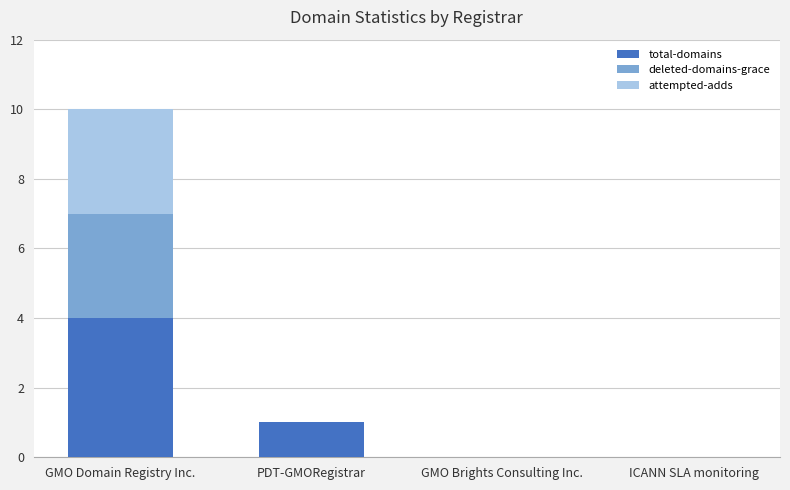

What is the total value across all series at GMO Domain Registry Inc.?

10